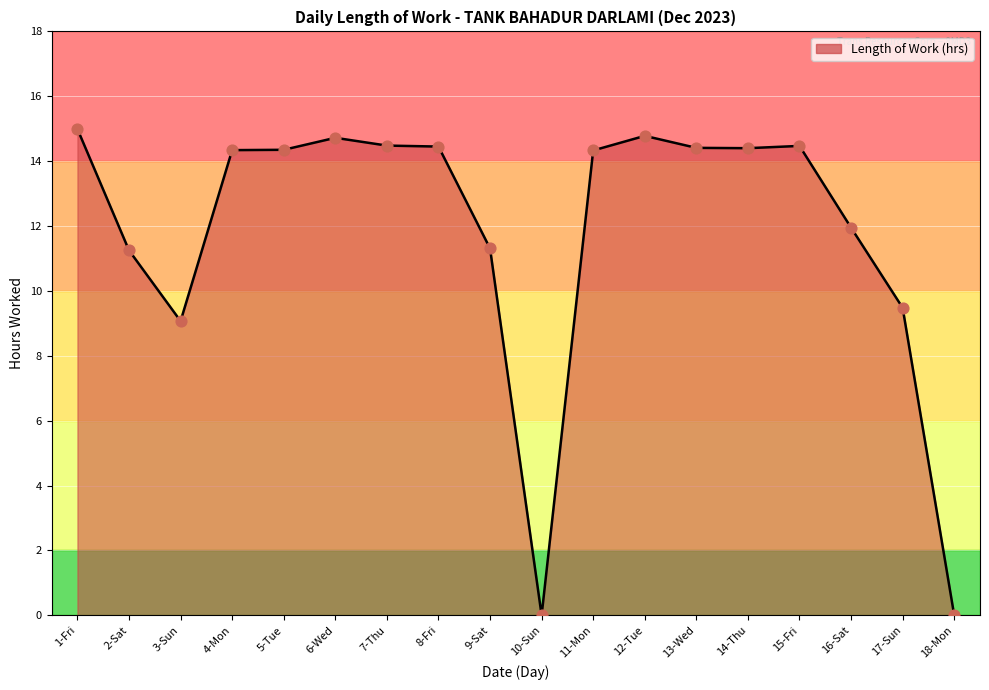

Which has a higher value, 17-Sun or 1-Fri?

1-Fri